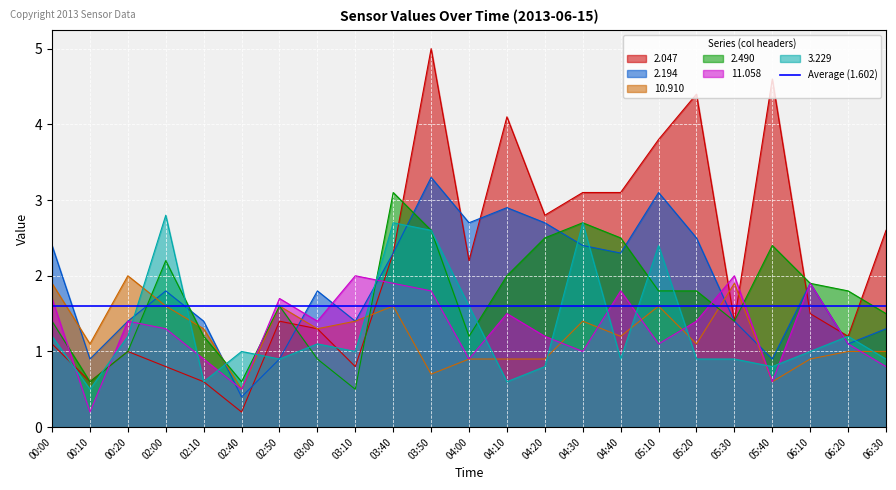

Reading left to right, what are all the values shown in this chart?

2.047: 1.1	0.6	1.0	0.8	0.6	0.2	1.4	1.3	0.8	2.3	5.0	2.2	4.1	2.8	3.1	3.1	3.8	4.4	1.4	4.6	1.5	1.2	2.6
2.194: 2.4	0.9	1.4	1.8	1.4	0.4	0.9	1.8	1.4	2.3	3.3	2.7	2.9	2.7	2.4	2.3	3.1	2.5	1.4	0.9	1.9	1.1	1.3
10.910: 1.9	1.1	2.0	1.6	1.3	0.5	1.6	1.3	1.4	1.6	0.7	0.9	0.9	0.9	1.4	1.2	1.6	1.1	1.9	0.6	0.9	1.0	1.0
2.490: 1.4	0.6	1.0	2.2	1.2	0.6	1.6	0.9	0.5	3.1	2.6	1.2	2.0	2.5	2.7	2.5	1.8	1.8	1.4	2.4	1.9	1.8	1.5
11.058: 1.7	0.2	1.4	1.3	0.9	0.5	1.7	1.4	2.0	1.9	1.8	0.9	1.5	1.2	1.0	1.8	1.1	1.4	2.0	0.6	1.9	1.1	0.8
3.229: 1.2	0.5	1.2	2.8	0.6	1.0	0.9	1.1	1.0	2.7	2.6	1.6	0.6	0.8	2.7	0.9	2.4	0.9	0.9	0.8	1.0	1.2	0.9